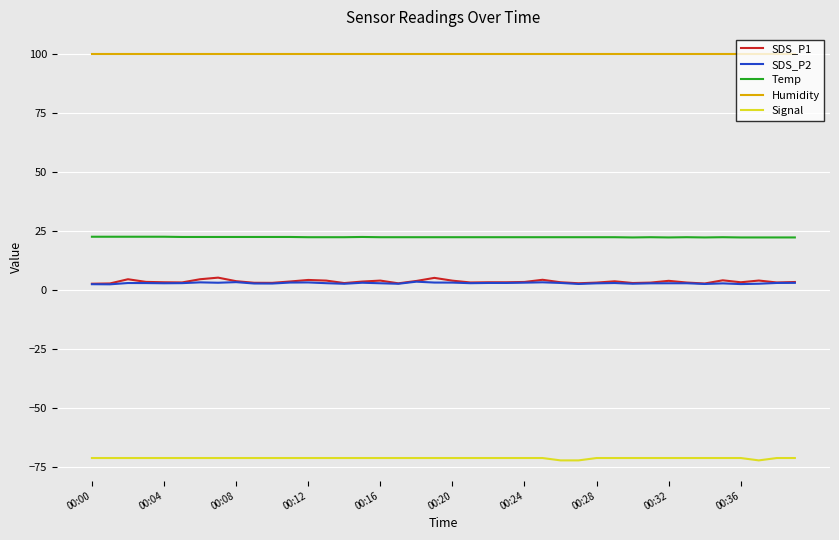

Which series has the largest total across all categories?

Humidity